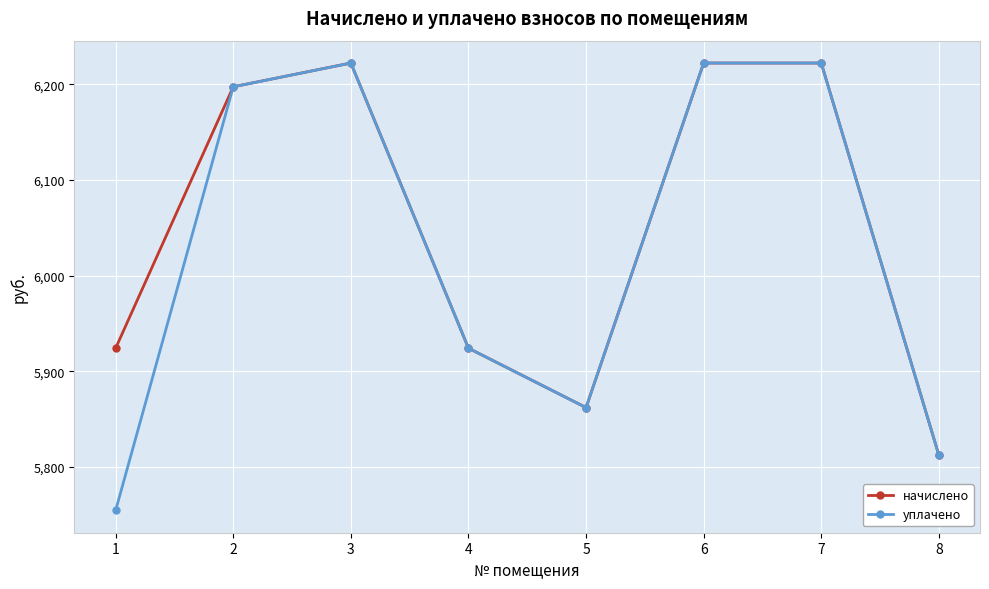

Reading right to left, what are all the values shown in this chart?

начислено: 8=5812.6	7=6222.4	6=6222.4	5=5862.2	4=5924.3	3=6222.4	2=6197.6	1=5924.3
уплачено: 8=5812.6	7=6222.4	6=6222.4	5=5862.2	4=5924.3	3=6222.4	2=6197.6	1=5754.8